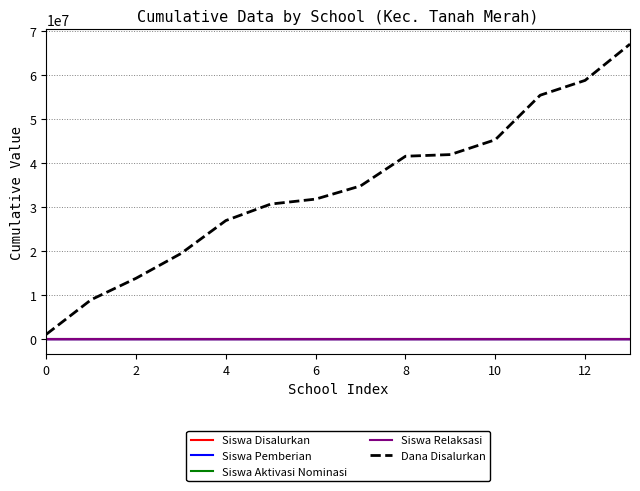

Which category has the highest value across all series?

13